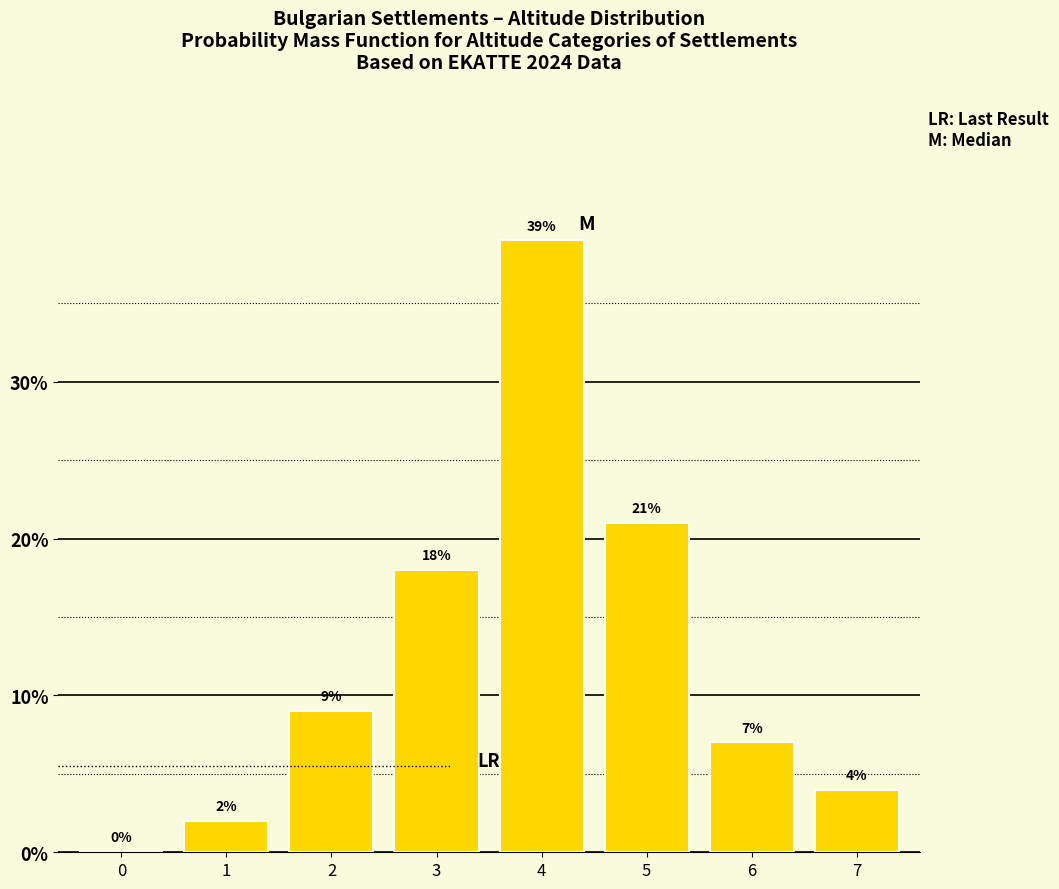

Reading left to right, list all the values displayed in this chart.

0=0.0	1=2.0	2=9.0	3=18.0	4=39.0	5=21.0	6=7.0	7=4.0